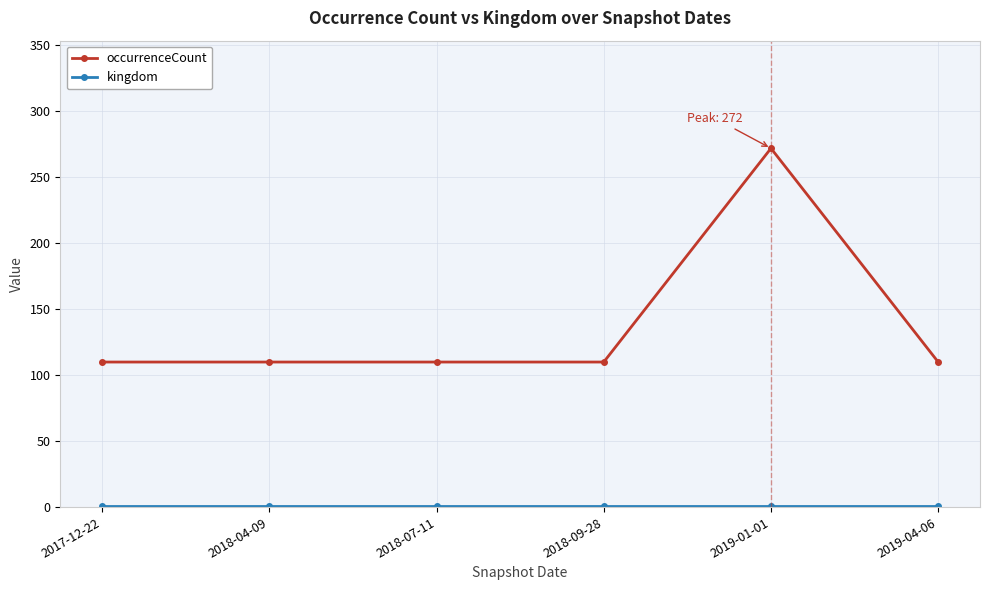

Which series has the largest range (max minus min)?

occurrenceCount